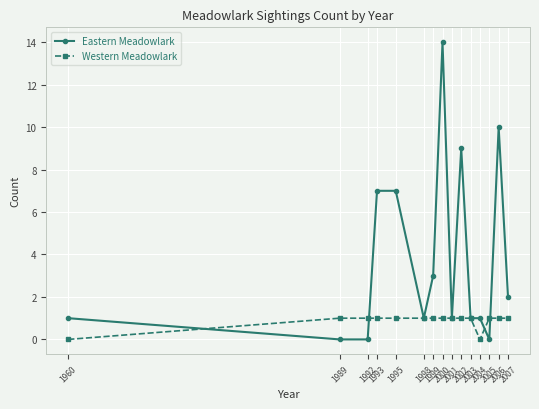

Reading left to right, extract all data points from this chart.

Eastern Meadowlark: 1	0	0	7	7	1	3	14	1	9	1	1	0	10	2
Western Meadowlark: 0	1	1	1	1	1	1	1	1	1	1	0	1	1	1